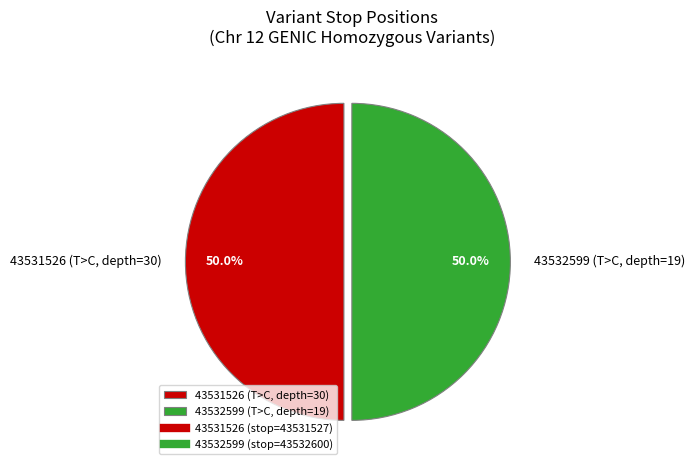

How much of the chart is everything except 43532599?

50.0%